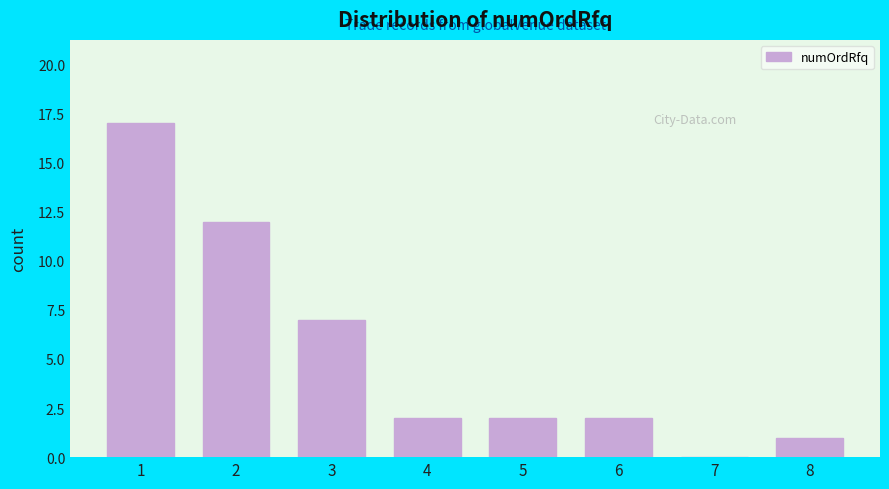

Reading left to right, extract all data points from this chart.

1=17	2=12	3=7	4=2	5=2	6=2	7=0	8=1